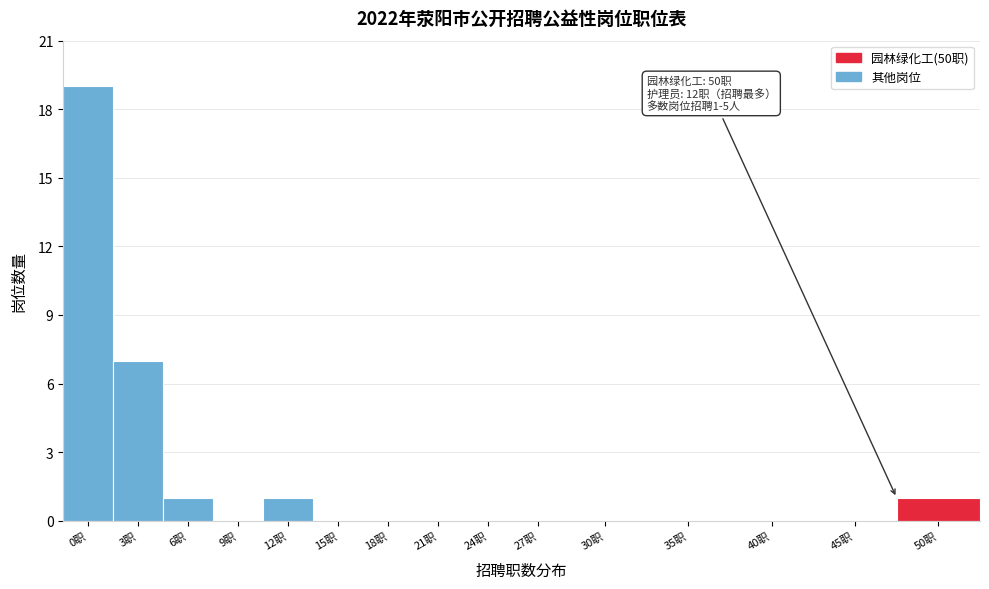

Reading right to left, what are all the values shown in this chart?

50职=1	45职=0	40职=0	35职=0	30职=0	27职=0	24职=0	21职=0	18职=0	15职=0	12职=1	9职=0	6职=1	3职=7	0职=19